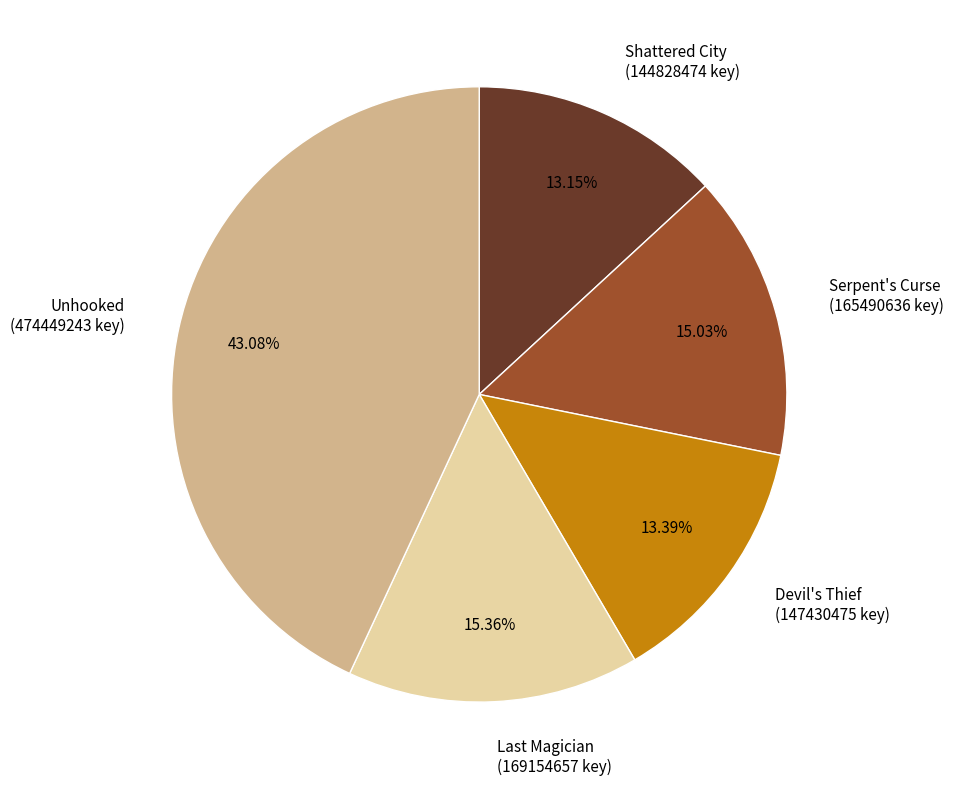

To the nearest percent, what portion does Serpent's Curse represent?

15%